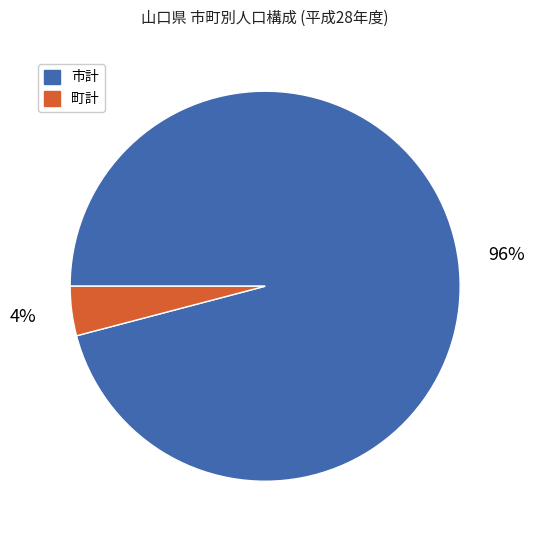

Is it true that 町計 is 18% of the pie?

False